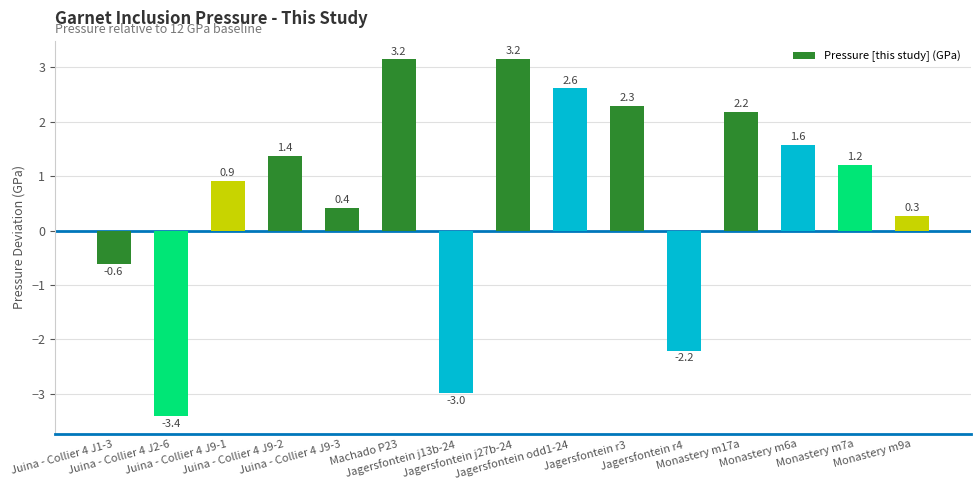

At which label is the value closest to 0?

Monastery m9a